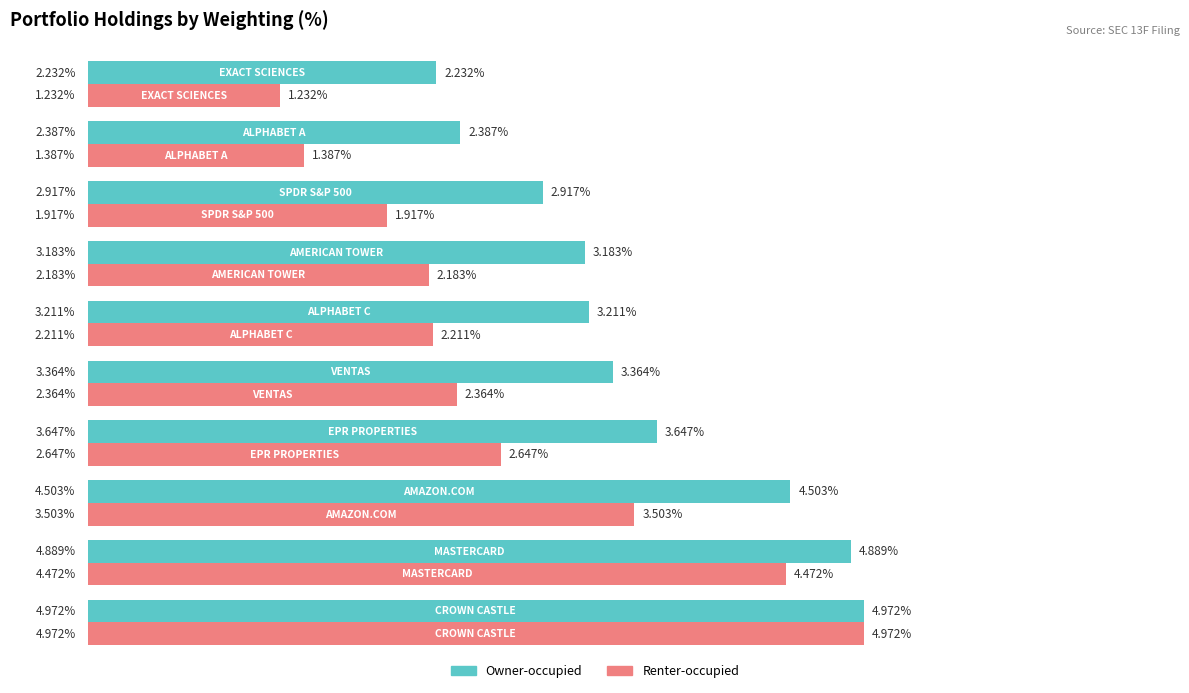

Which category has the highest value in the Owner-occupied series?

CROWN CASTLE